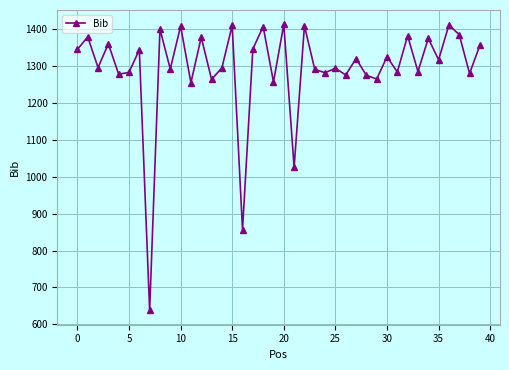

How many data points are less than 1316?

20